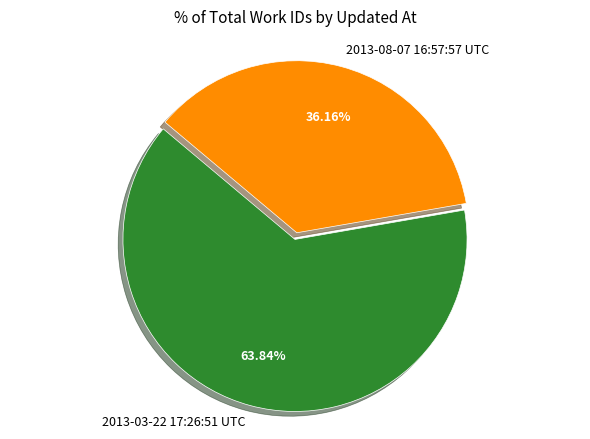

To the nearest percent, what portion does 2013-03-22 17:26:51 UTC represent?

64%